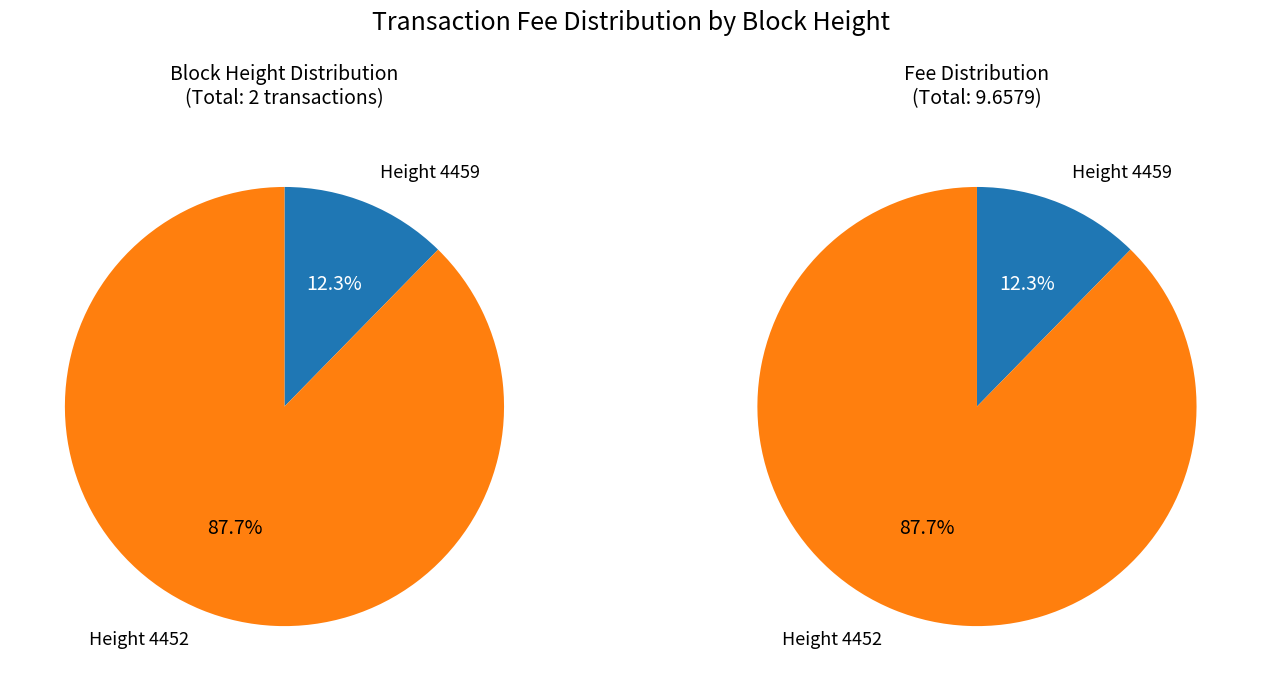

To the nearest percent, what is the difference between the 4452 and 4459 slice percentages?

75%